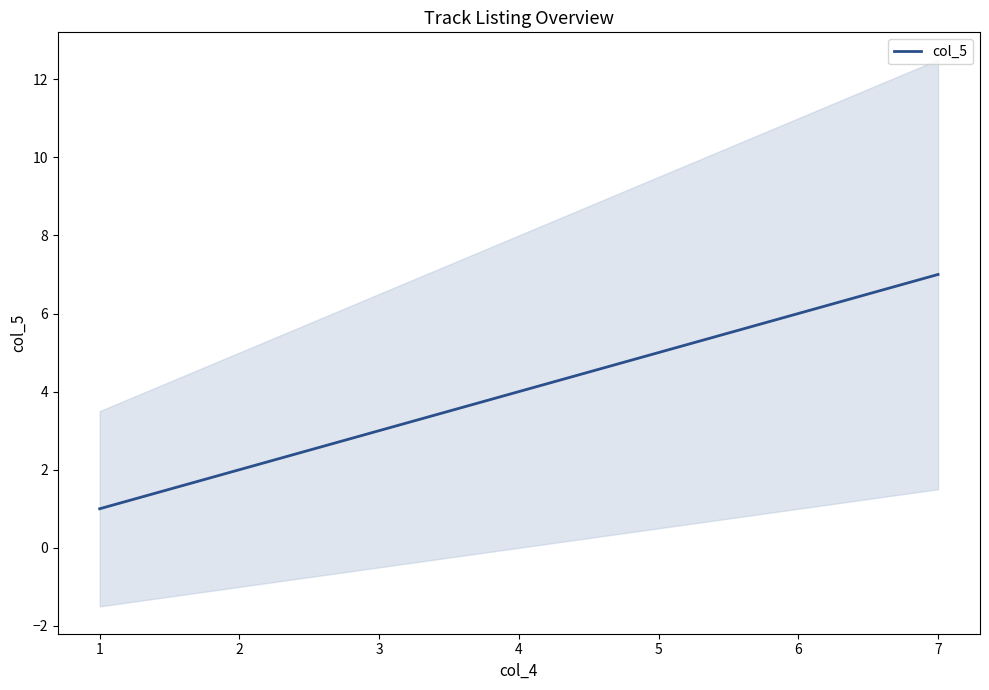

The value of col_5 at 3 is 3. True or false?

True